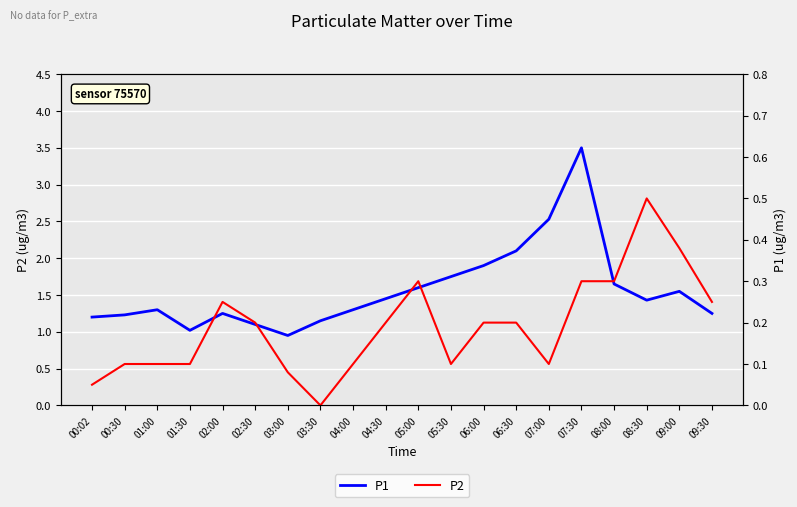

How many data points in P1 are less than 1?

1